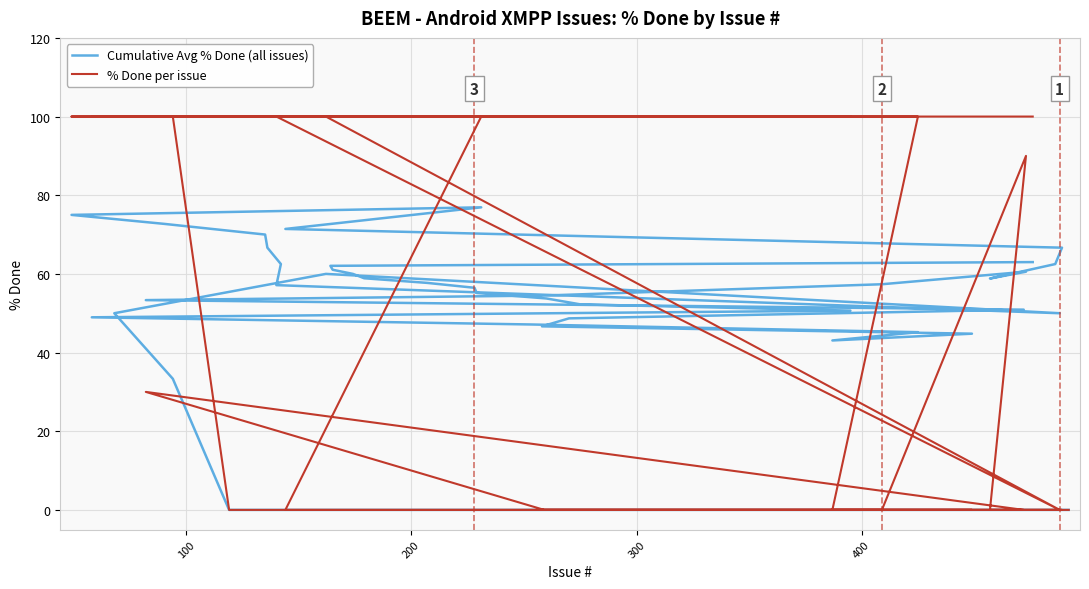

True or false: % Done per issue has a value of 161.3 at 30.

False